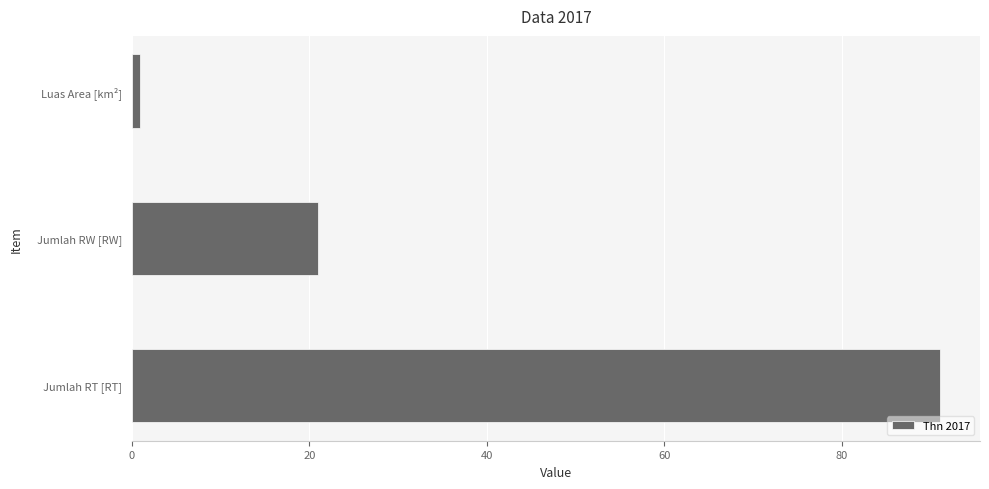

At which label is the value closest to 45?

Jumlah RW [RW]